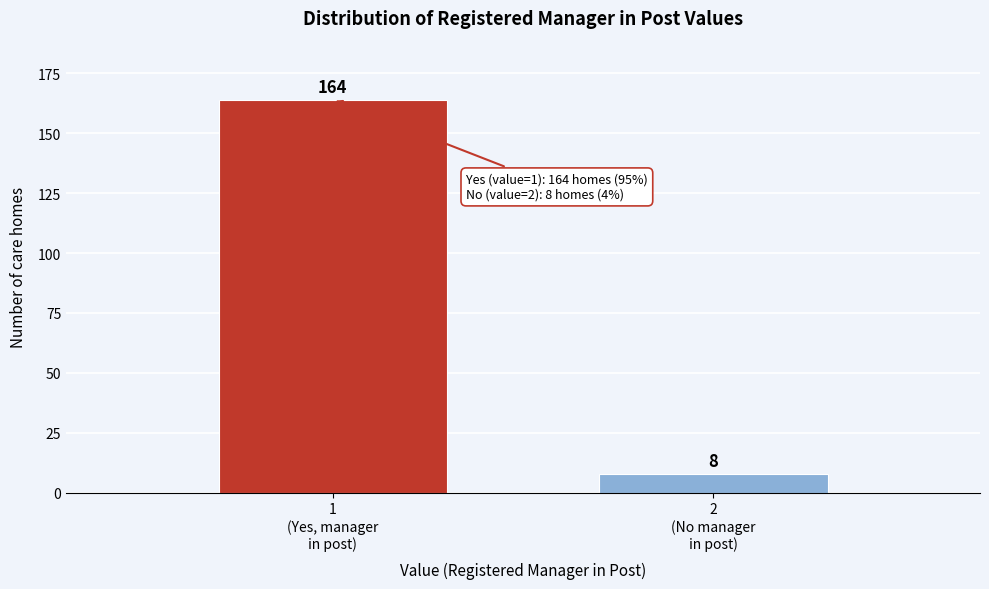

Reading right to left, transcribe all the data shown in this chart.

8	164